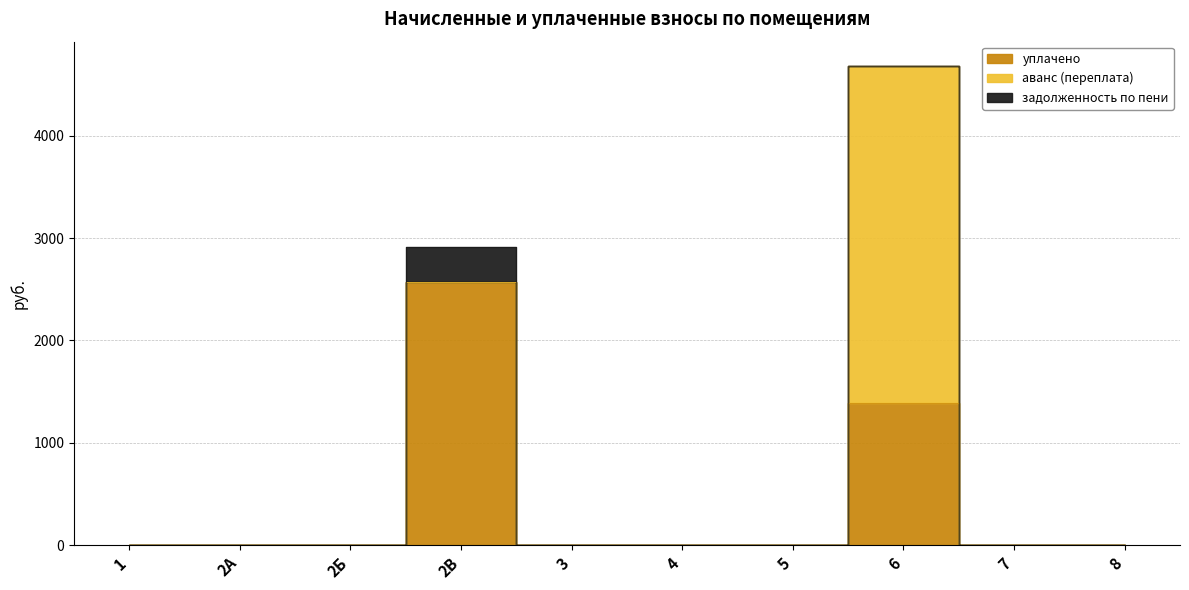

Which series has the largest total across all categories?

уплачено